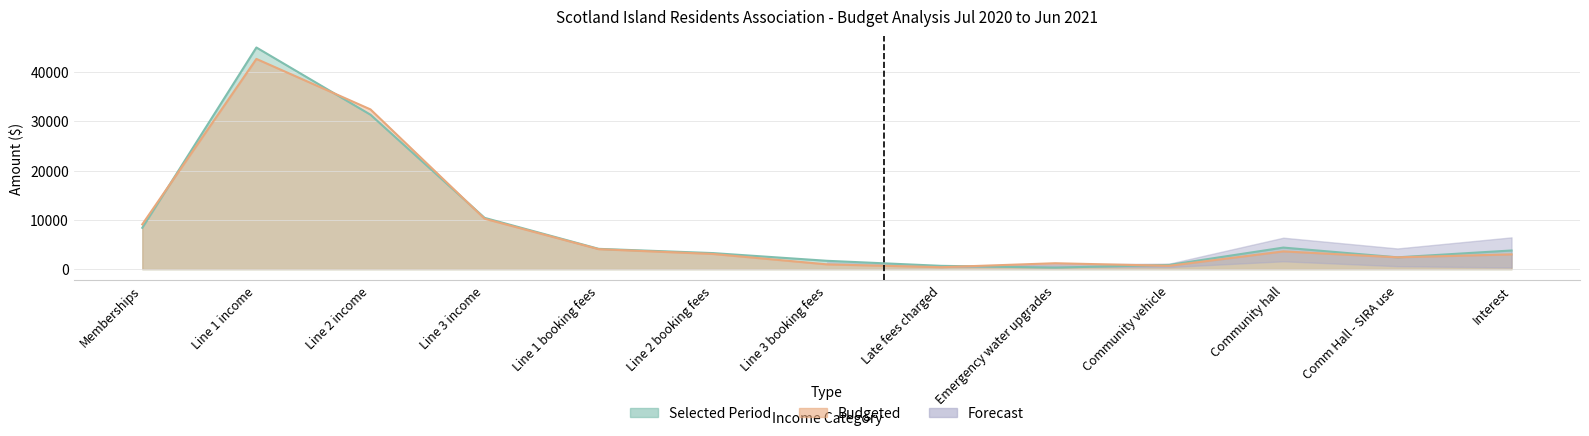

What is the difference between the second highest and minimum values in the Budgeted series?

32028.0